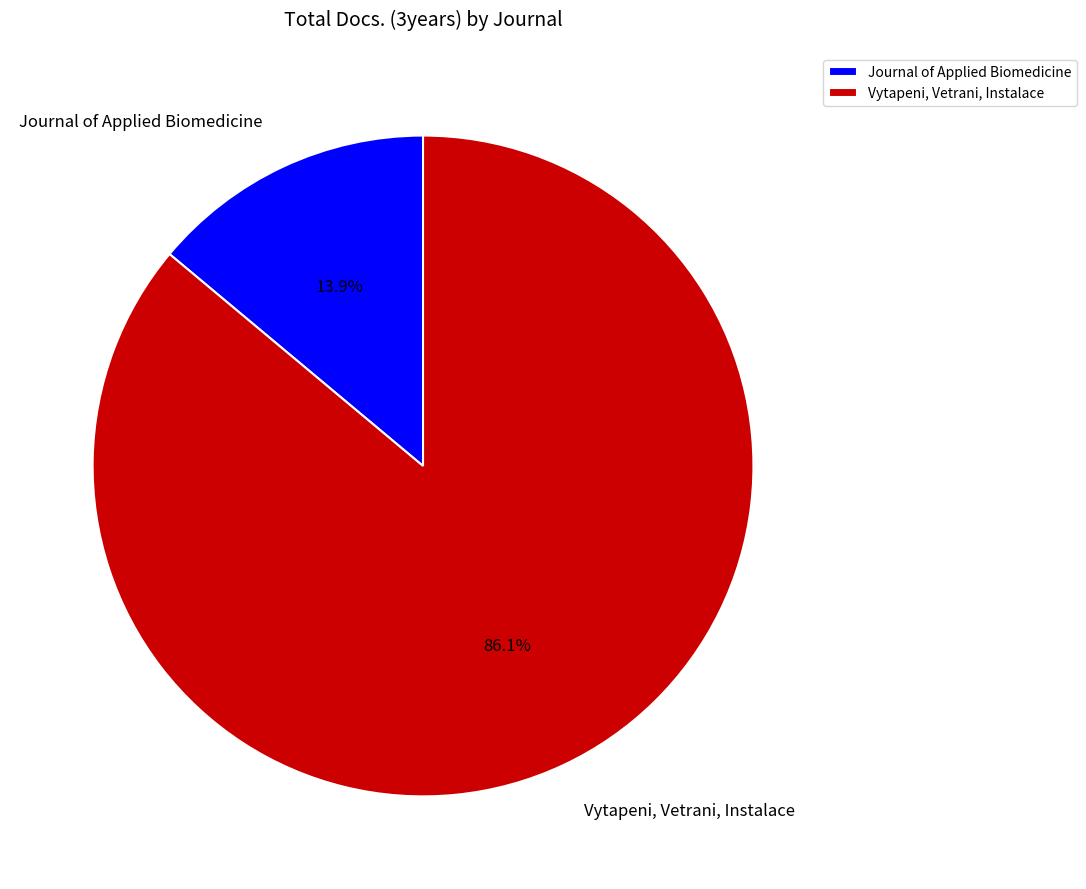

Which slice is the smallest?

Journal of Applied Biomedicine